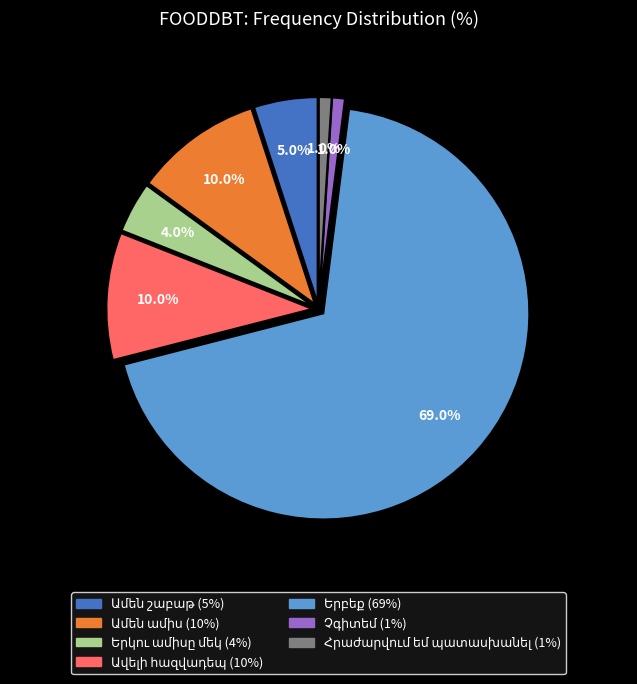

Is there any slice that represents more than half of the pie?

Yes